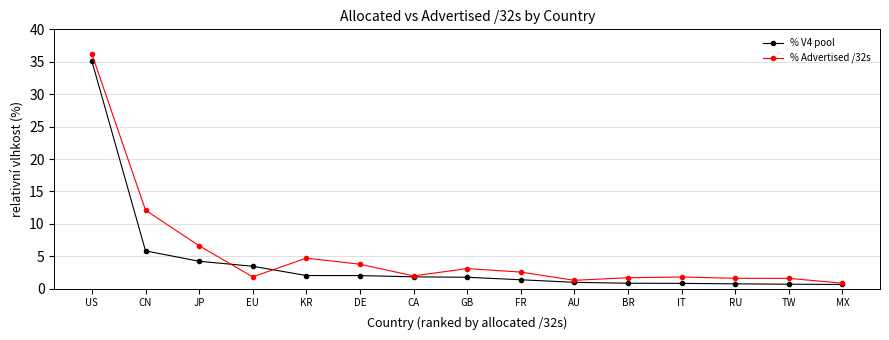

What value does the % Advertised /32s series have at US?

36.2